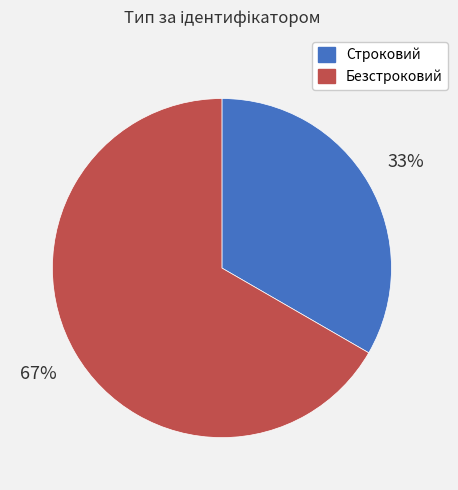

Is there a majority slice in this chart?

Yes